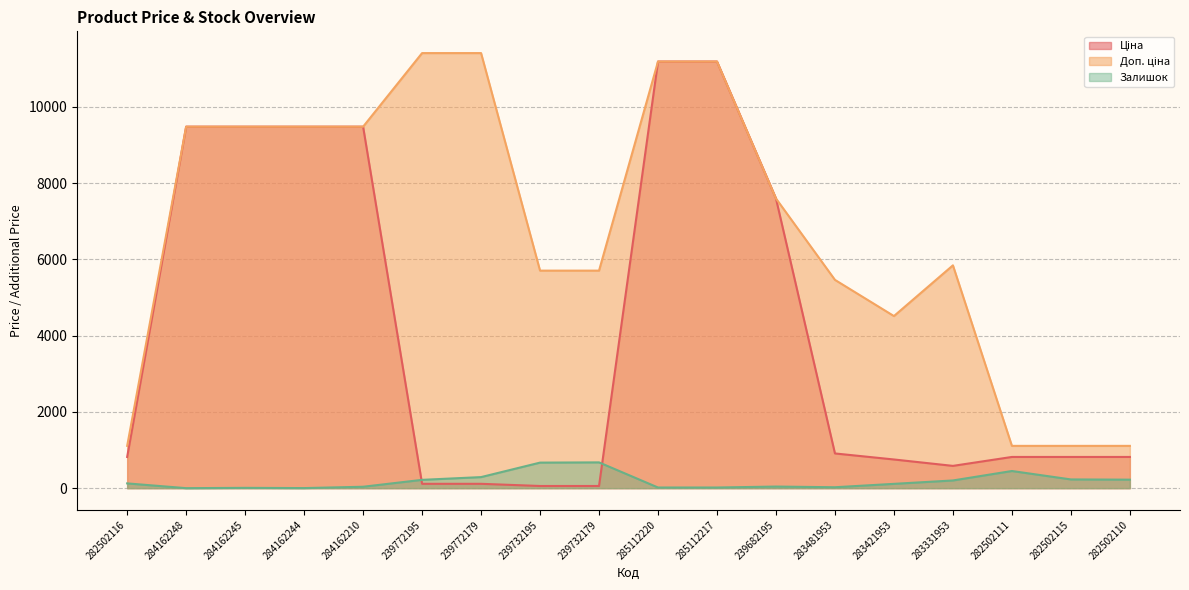

Reading left to right, extract all data points from this chart.

Ціна: 282502116=818.5	284162248=9480.1	284162245=9480.1	284162244=9480.1	284162210=9480.1	239772195=114.1	239772179=114.1	239732195=57.0	239732179=57.0	285112220=11188.2	285112217=11188.2	239682195=7596.5	283481953=910.4	283421953=752.2	283331953=584.4	282502111=818.5	282502115=818.5	282502110=818.5
Доп. ціна: 282502116=1109.2	284162248=9480.1	284162245=9480.1	284162244=9480.1	284162210=9480.1	239772195=11410.0	239772179=11410.0	239732195=5705.0	239732179=5705.0	285112220=11188.2	285112217=11188.2	239682195=7596.5	283481953=5462.3	283421953=4513.3	283331953=5843.9	282502111=1109.2	282502115=1109.2	282502110=1109.2
Залишок: 282502116=125.0	284162248=0.0	284162245=8.0	284162244=2.0	284162210=37.0	239772195=218.0	239772179=290.0	239732195=670.0	239732179=676.0	285112220=17.0	285112217=17.0	239682195=42.0	283481953=24.0	283421953=113.0	283331953=202.0	282502111=450.0	282502115=229.0	282502110=223.0